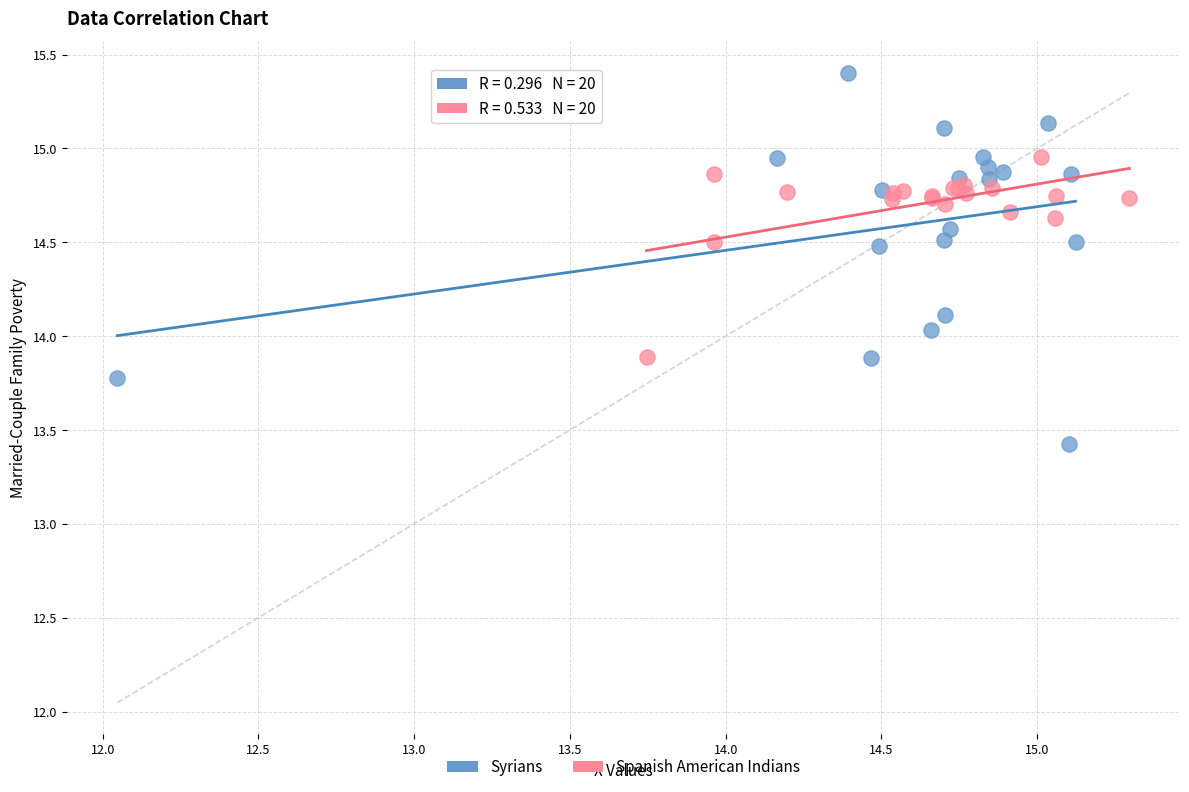

Which series reaches the maximum Y coordinate?

Syrians